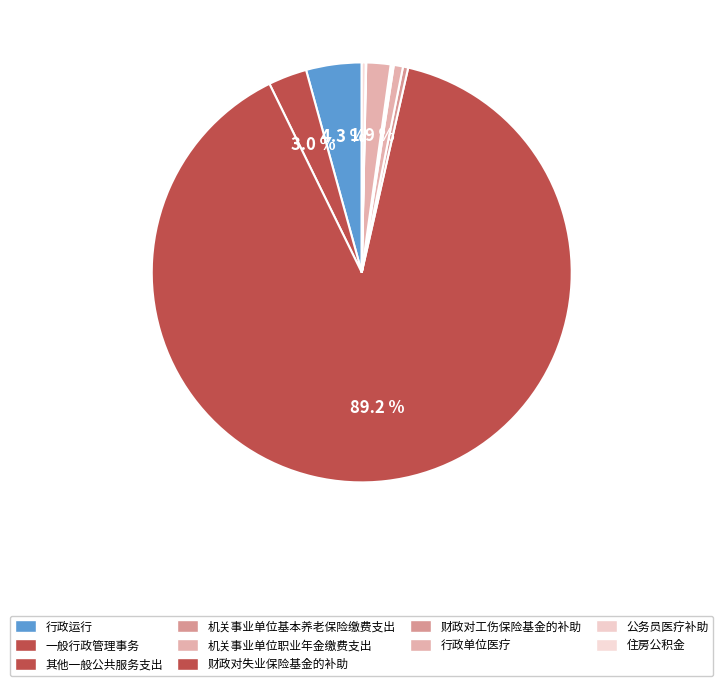

Rank the categories by value from lowest to highest.

公务员医疗补助, 财政对工伤保险基金的补助, 财政对失业保险基金的补助, 住房公积金, 机关事业单位基本养老保险缴费支出, 机关事业单位职业年金缴费支出, 行政单位医疗, 一般行政管理事务, 行政运行, 其他一般公共服务支出